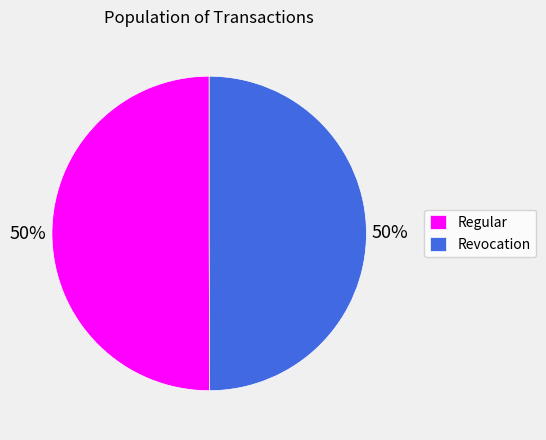

Do Regular and Revocation together represent more than half of the pie?

Yes